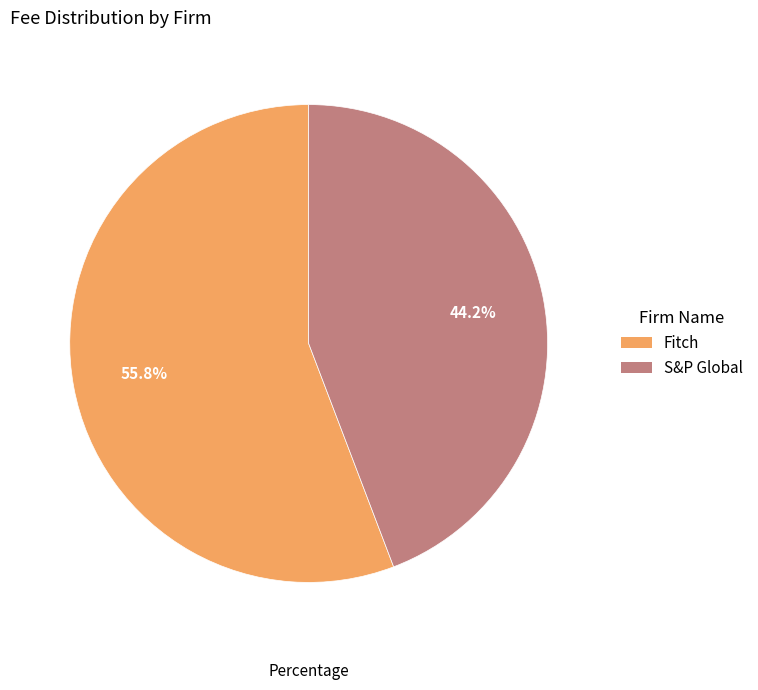

Is S&P Global the majority of the pie?

No